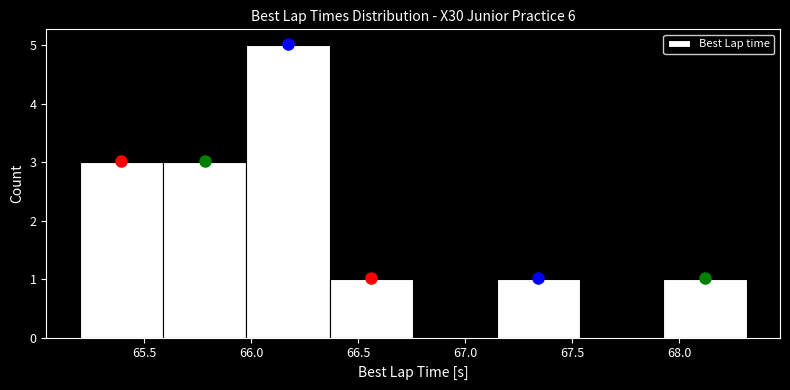

Which range on the x-axis has the tallest bar?

66.00 to 66.35